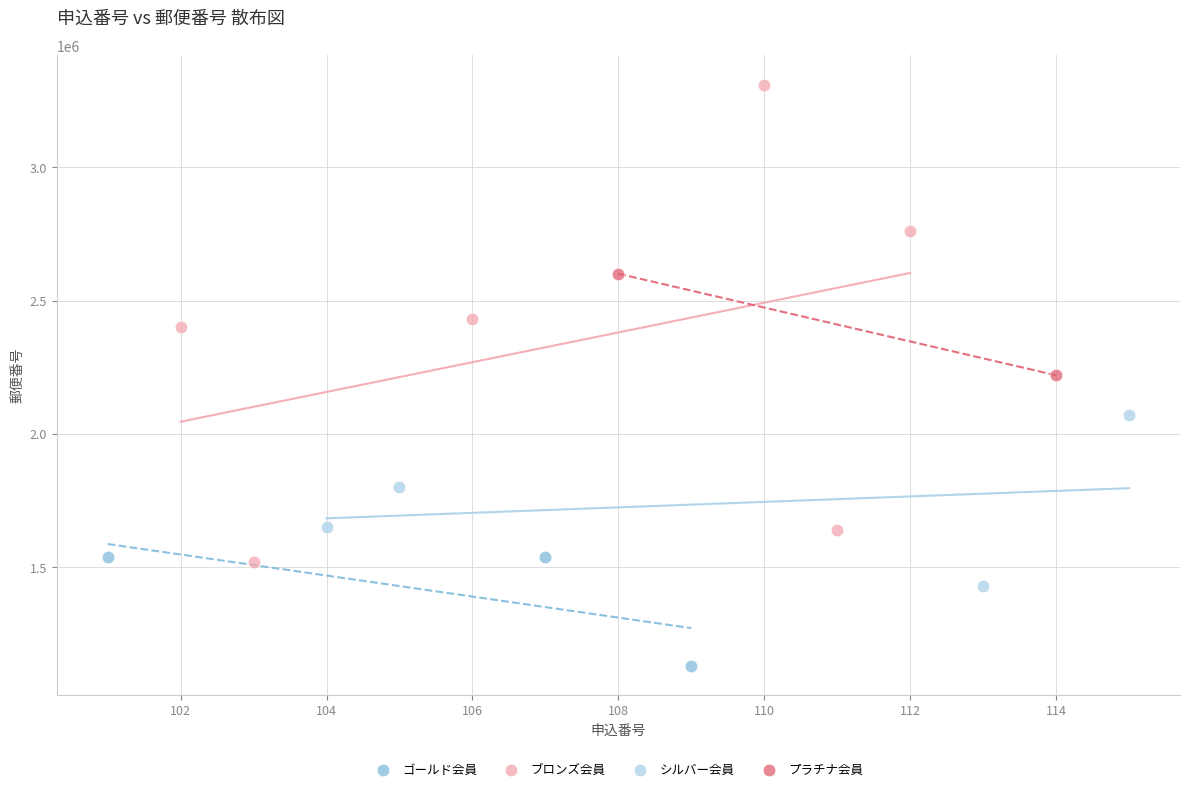

Which series has the largest Y range (max minus min)?

ブロンズ会員